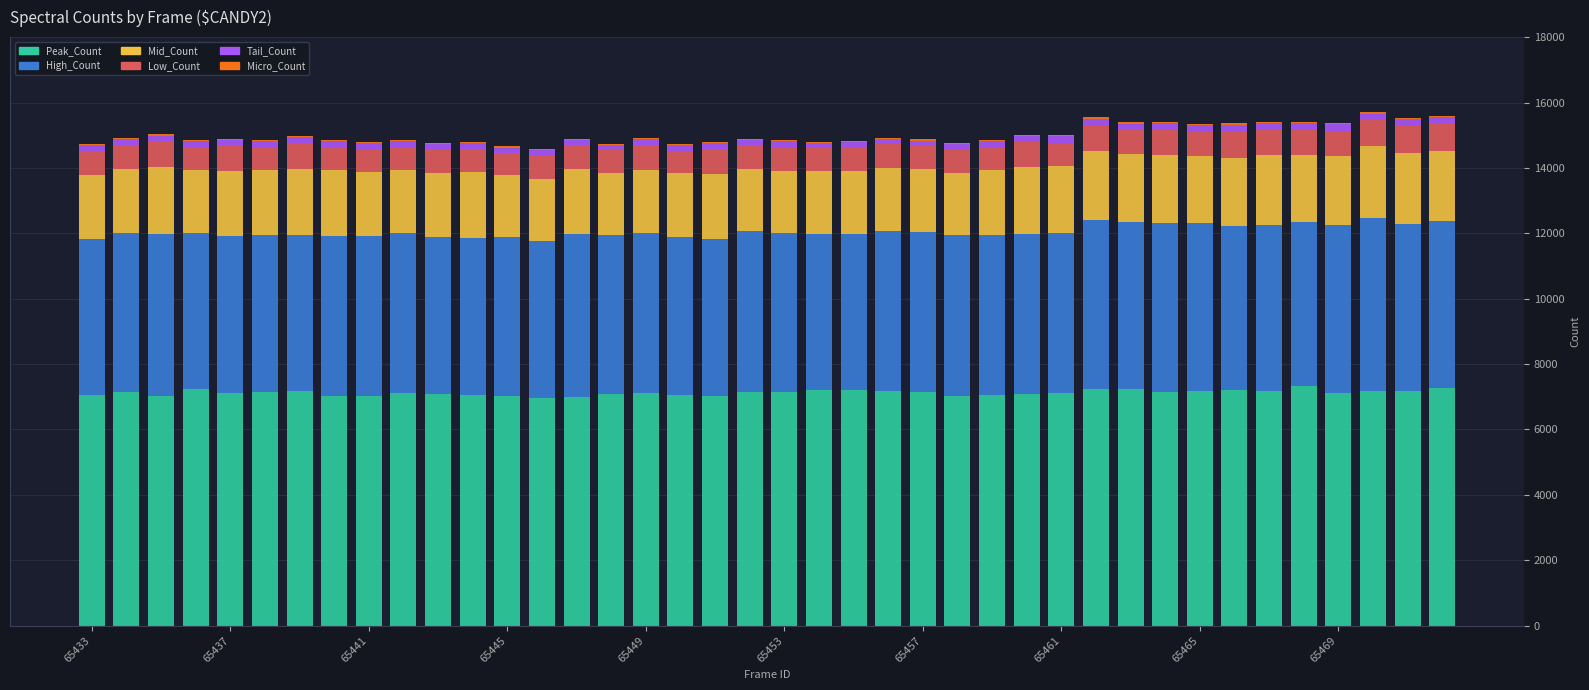

Are the bars grouped side by side (vs. stacked)?

No